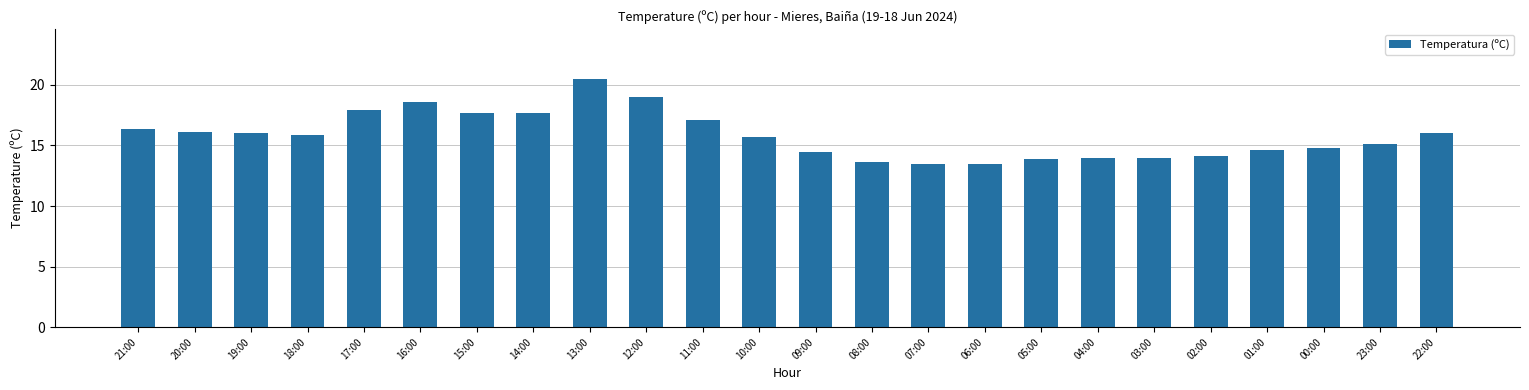

At which label is the value closest to 17?

11:00